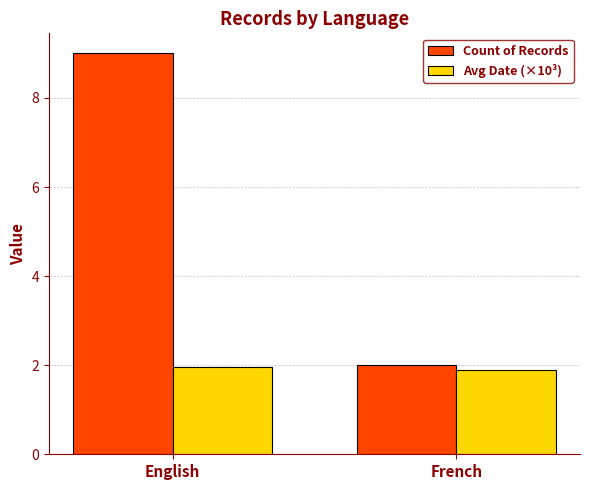

Count the Avg Date (×10³) values in the range 1 to 2.

2